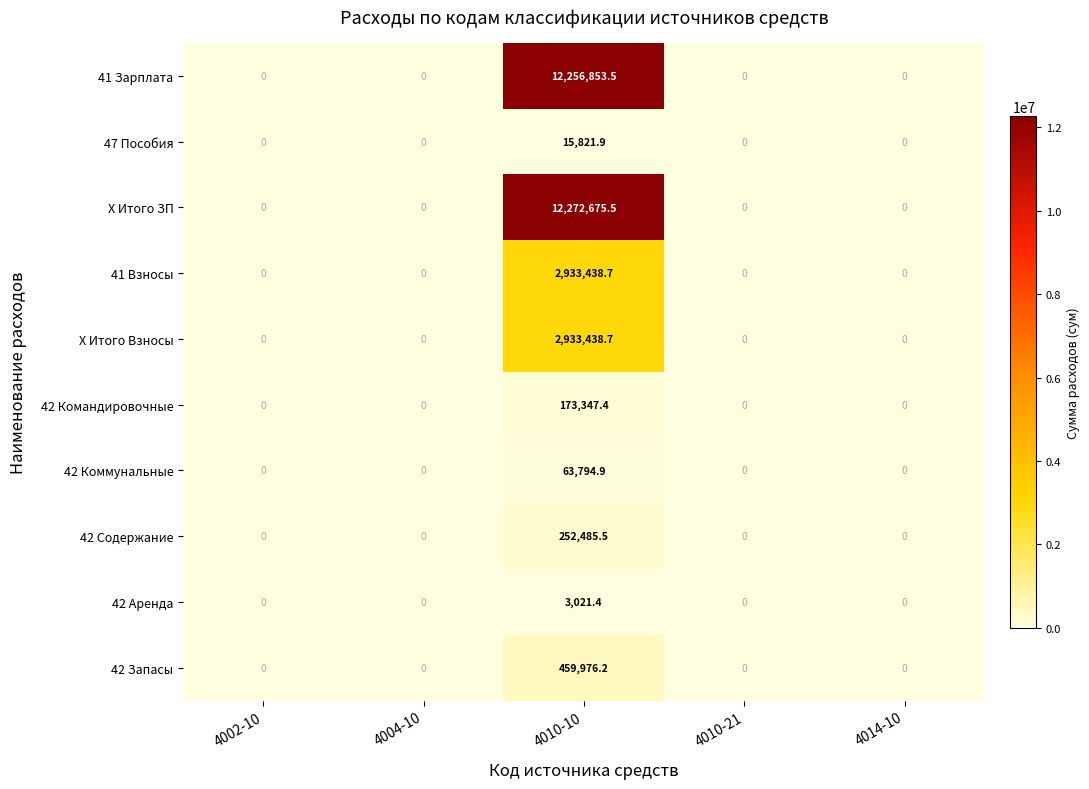

What is the average value of the 42 Содержание series?

50497.1